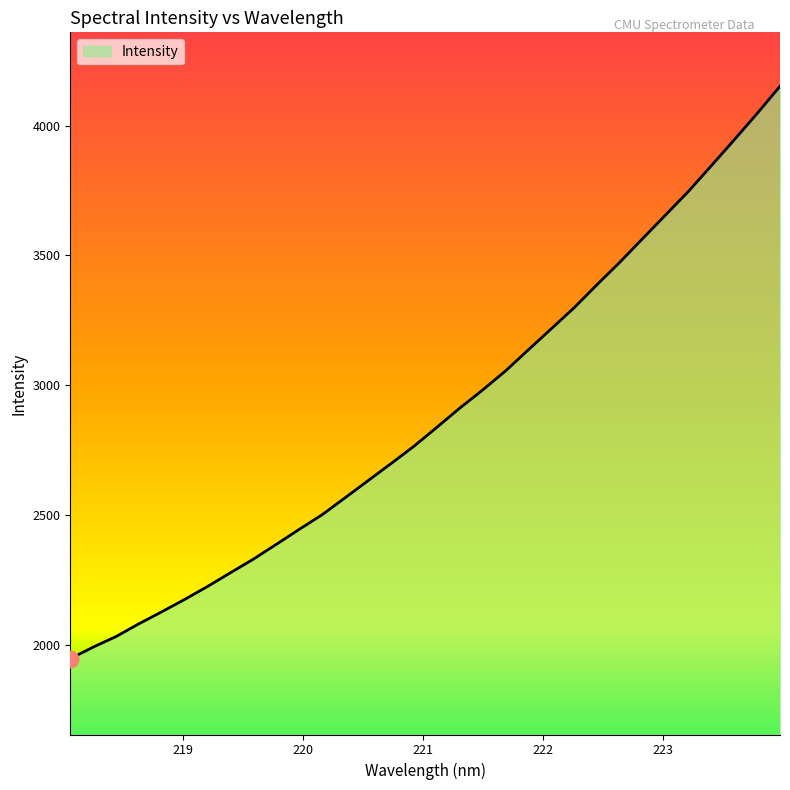

What is the minimum value shown in the chart?

1946.6